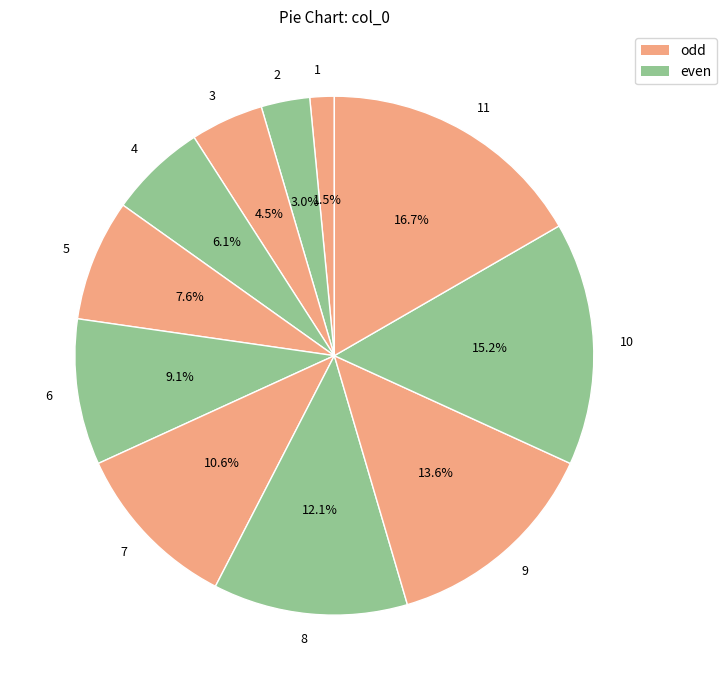

Approximately how many times larger is the value at 6 compared to 5?

1.2